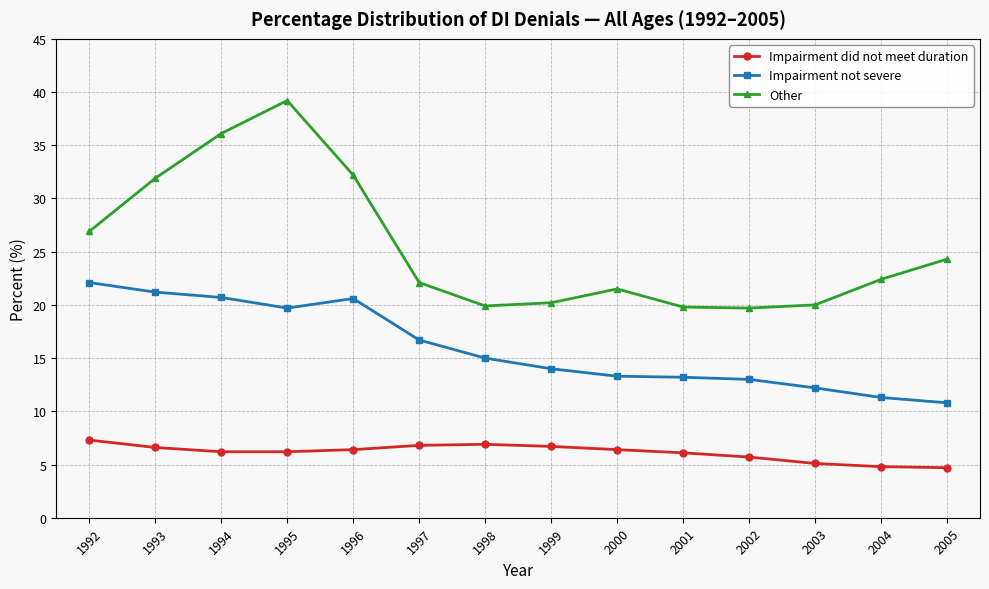

The Impairment did not meet duration series shows 4.0 at 2000. True or false?

False